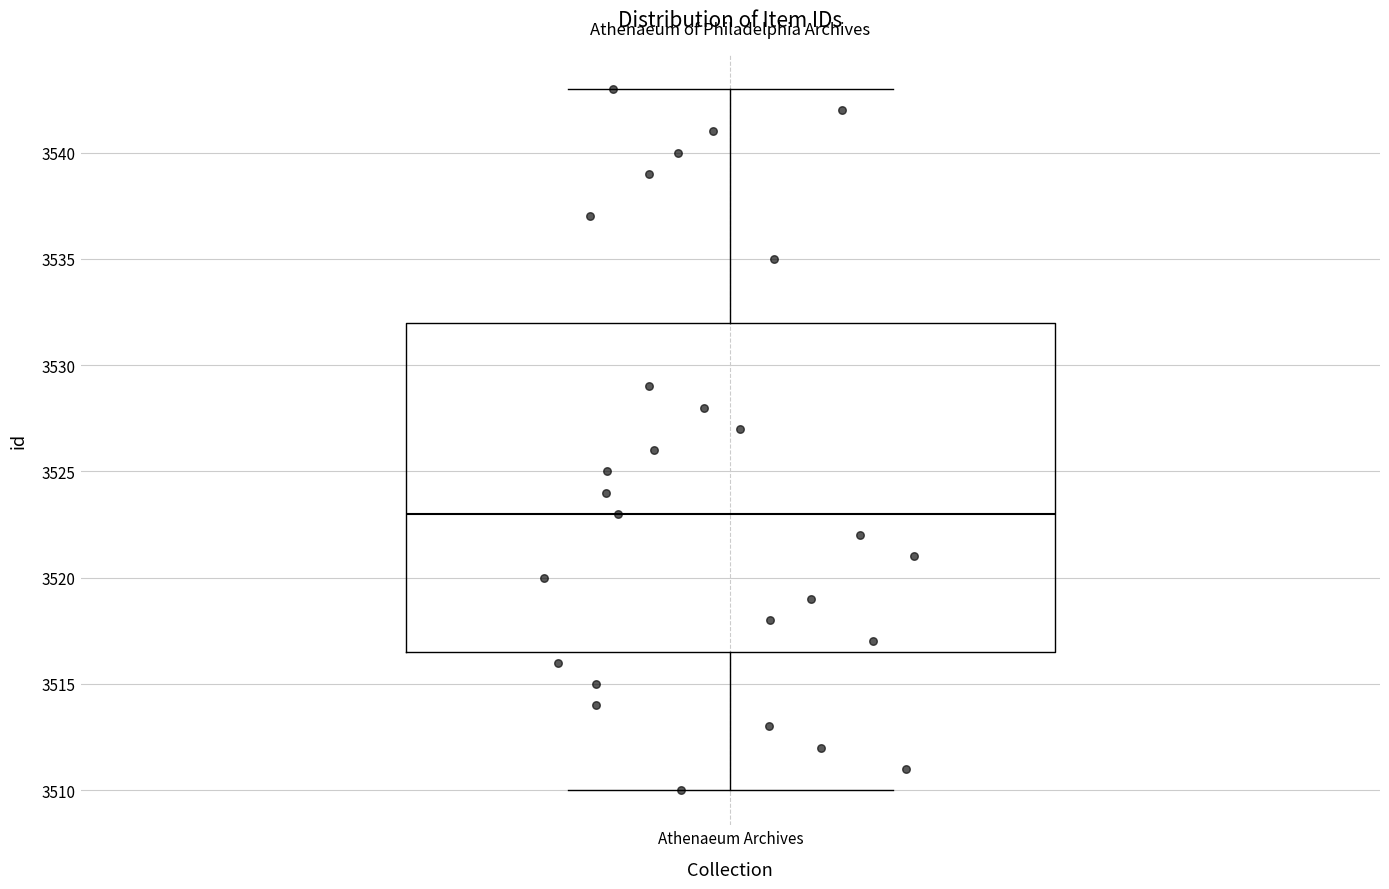

Transcribe this box plot: give where the median line is, the range the box spans, and where the two whiskers end, as read against the y-axis. The values are not printed on the chart, so give them approximately, as read against the axis.

median 3523.0, box 3516.5 to 3532.0, whiskers 3510.0 to 3543.0